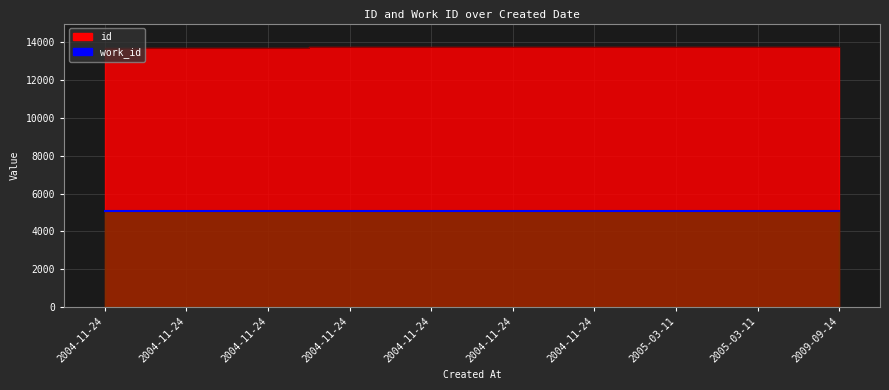

True or false: the data shows 13737 at 2005-03-11.

True